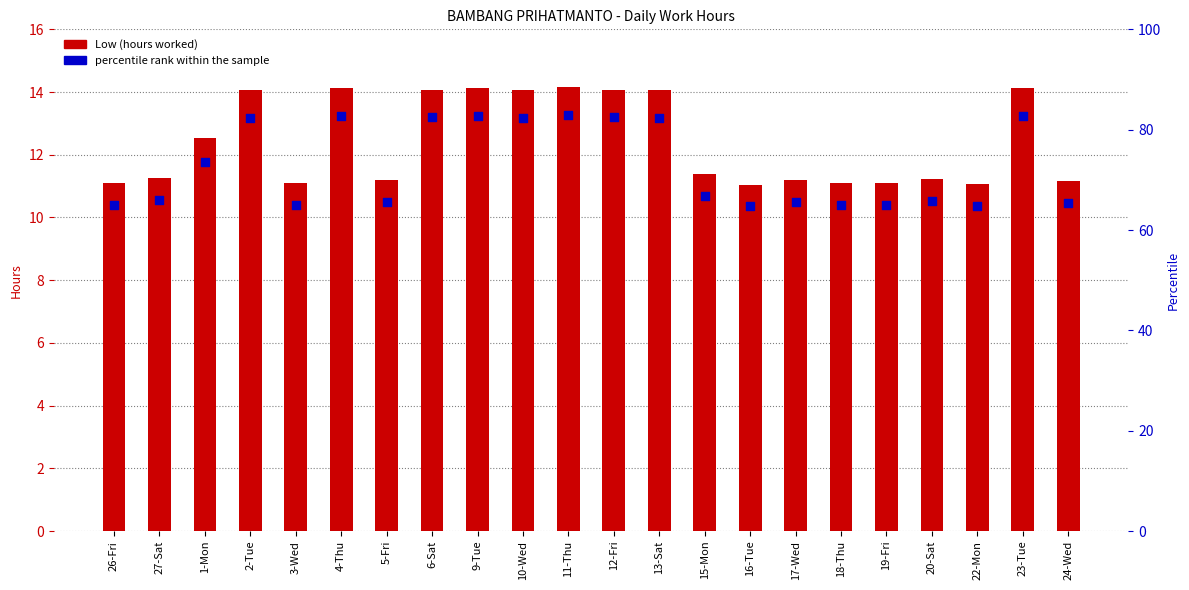

Which series has the largest total across all categories?

Low (hours worked)